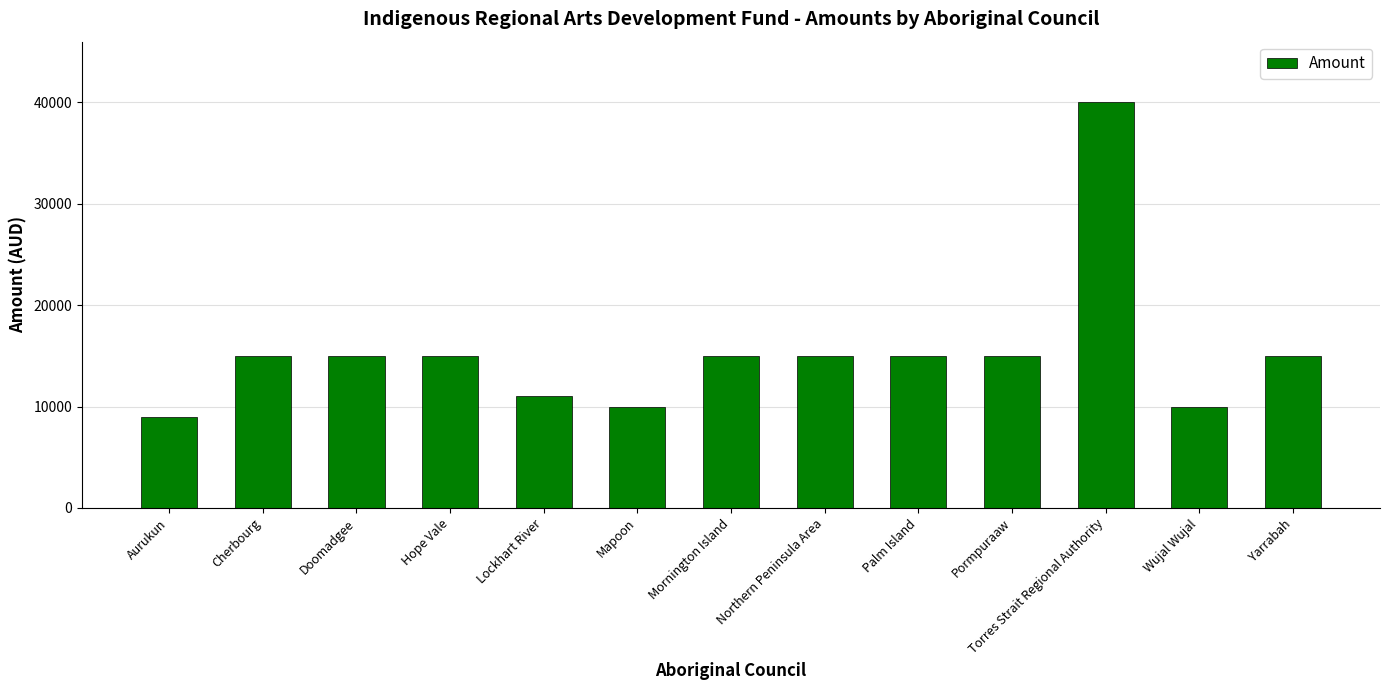

Reading left to right, extract all data points from this chart.

Aurukun=9000	Cherbourg=15000	Doomadgee=15000	Hope Vale=15000	Lockhart River=11000	Mapoon=10000	Mornington Island=15000	Northern Peninsula Area=15000	Palm Island=15000	Pormpuraaw=15000	Torres Strait Regional Authority=40000	Wujal Wujal=10000	Yarrabah=15000